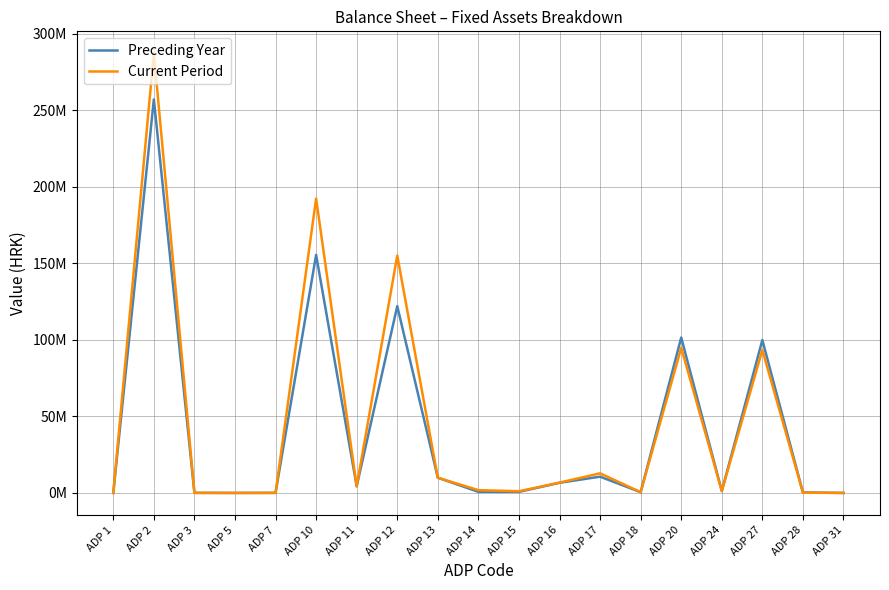

Does the chart display data point markers on the line(s)?

No